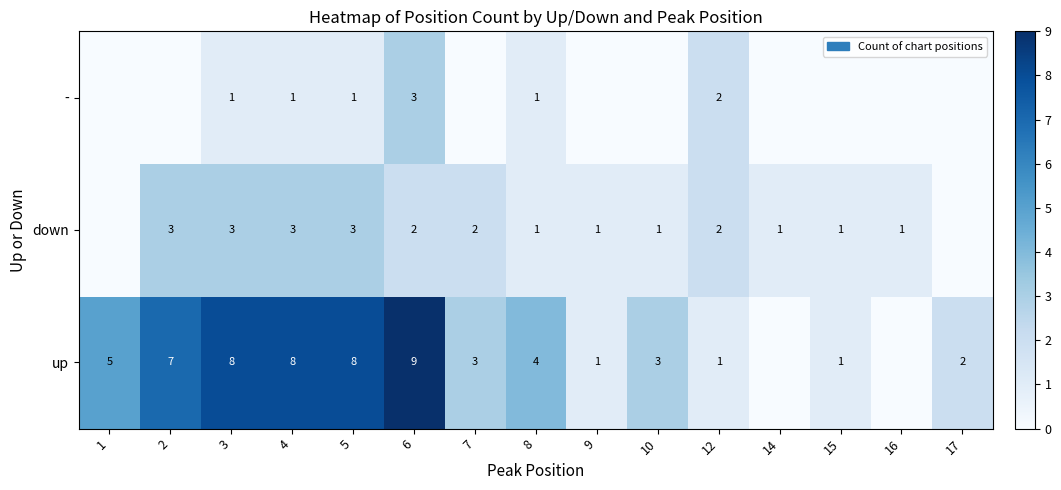

What is the greatest value displayed?

9